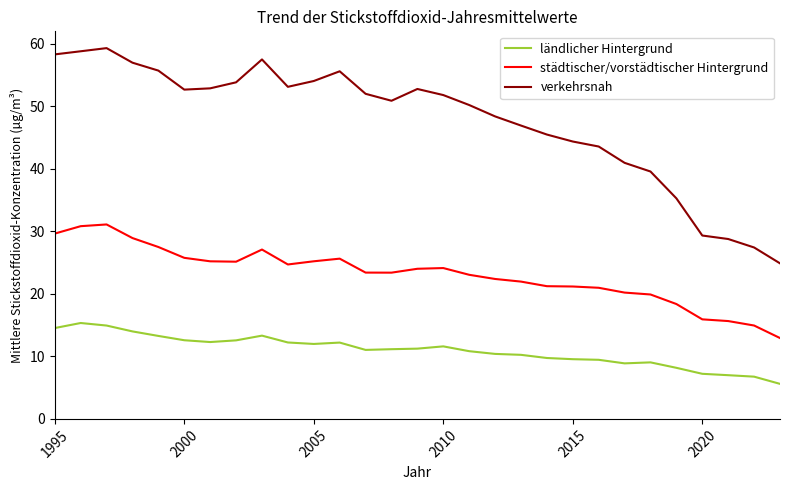

Count the number of data series in this chart.

3